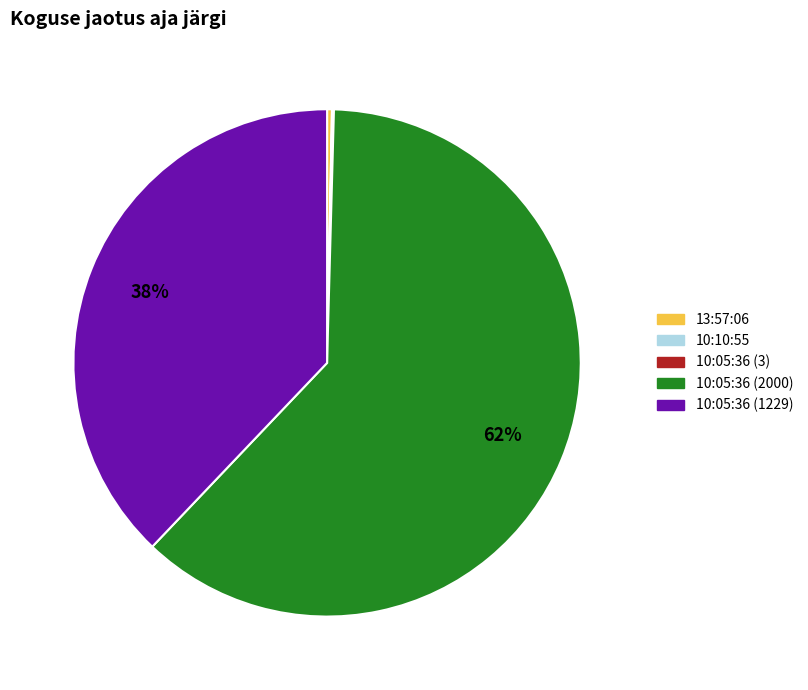

Is it true that 13:57:06 is 11% of the pie?

False